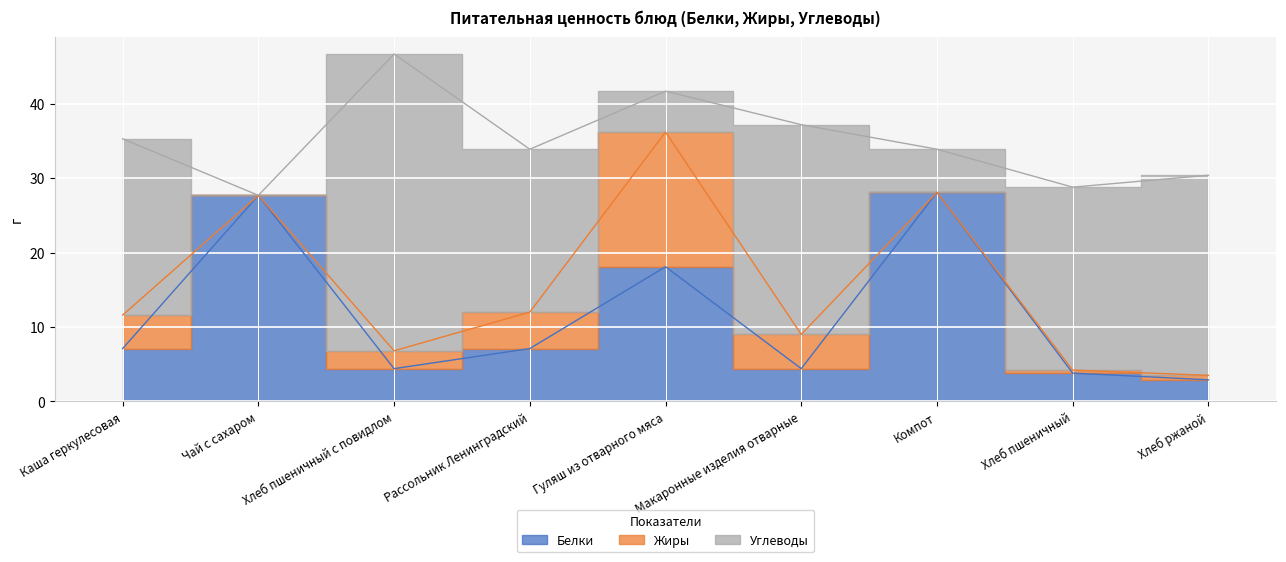

What value does the Белки series have at Хлеб ржаной?

2.9